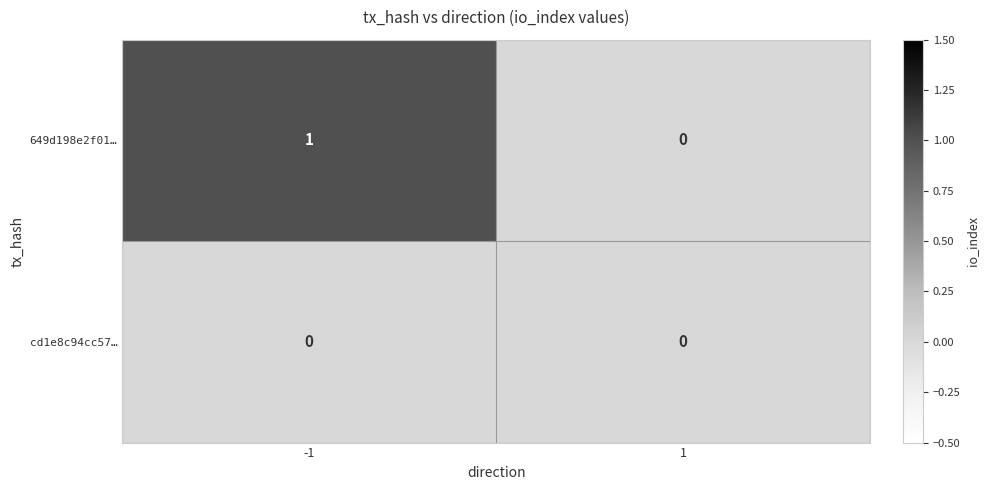

List the series in order of their overall mean, highest first.

649d198e2f01…, cd1e8c94cc57…